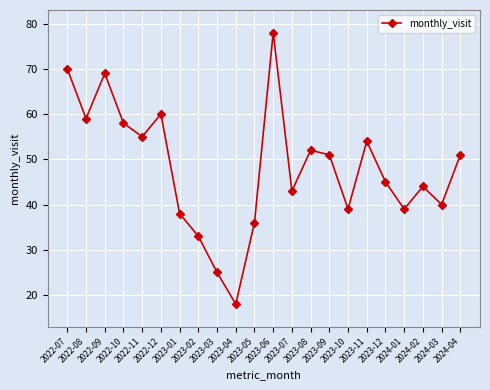

Is this an area chart (filled region under the line)?

No